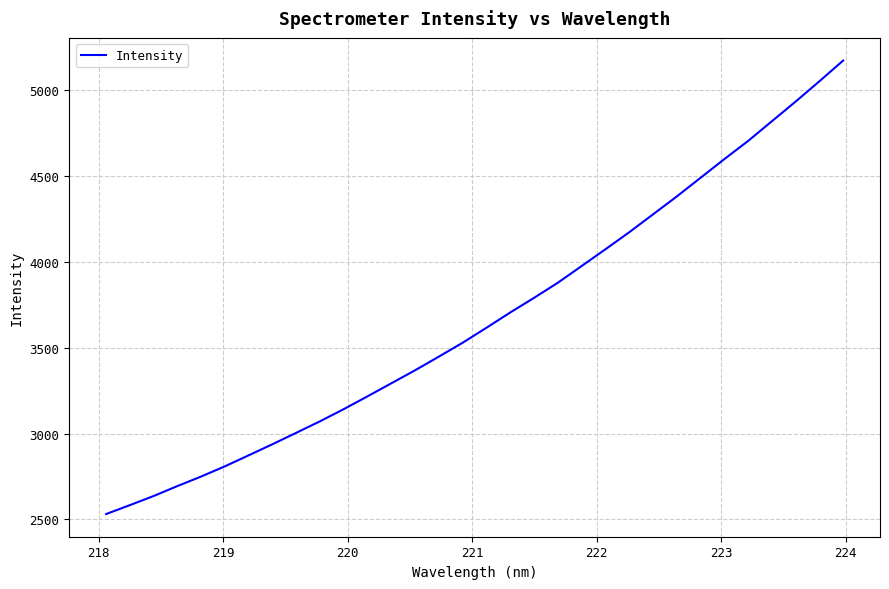

What is the difference between the maximum and minimum values?

2638.8